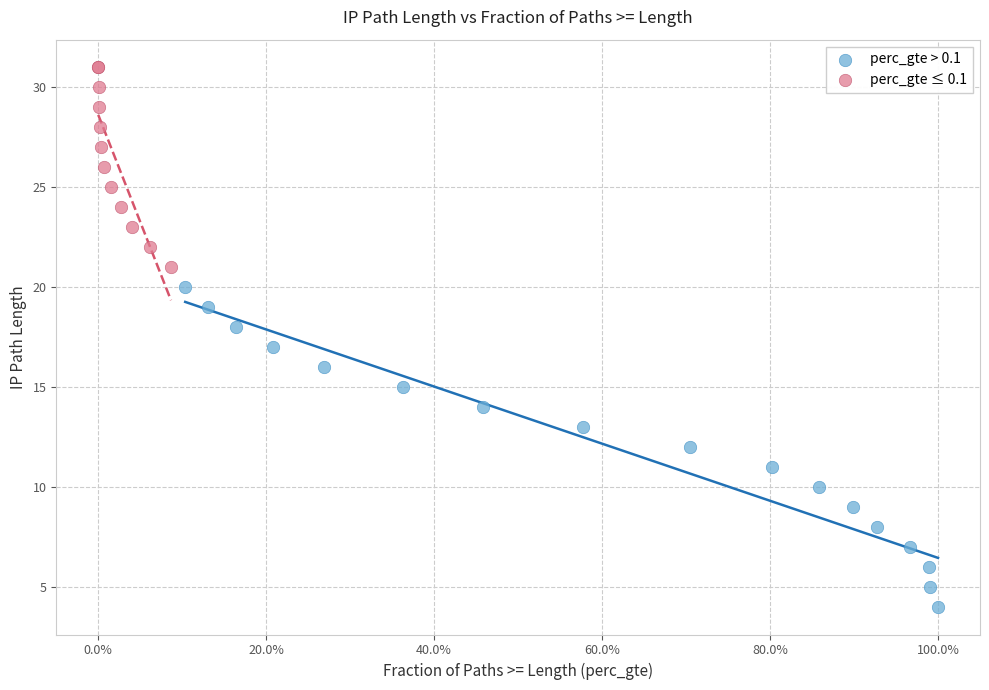

Which series has the widest spread of Y values?

perc_gte > 0.1